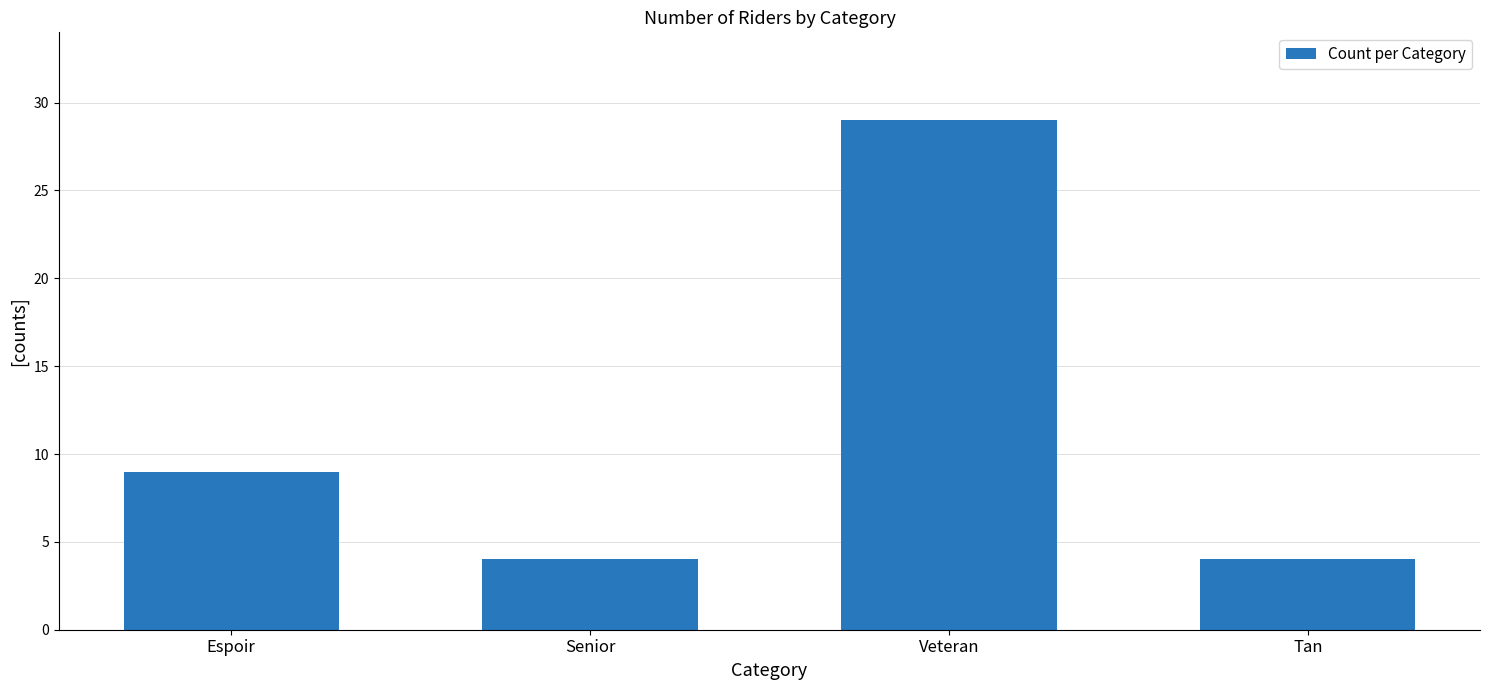

True or false: the data shows 9 at Espoir.

True